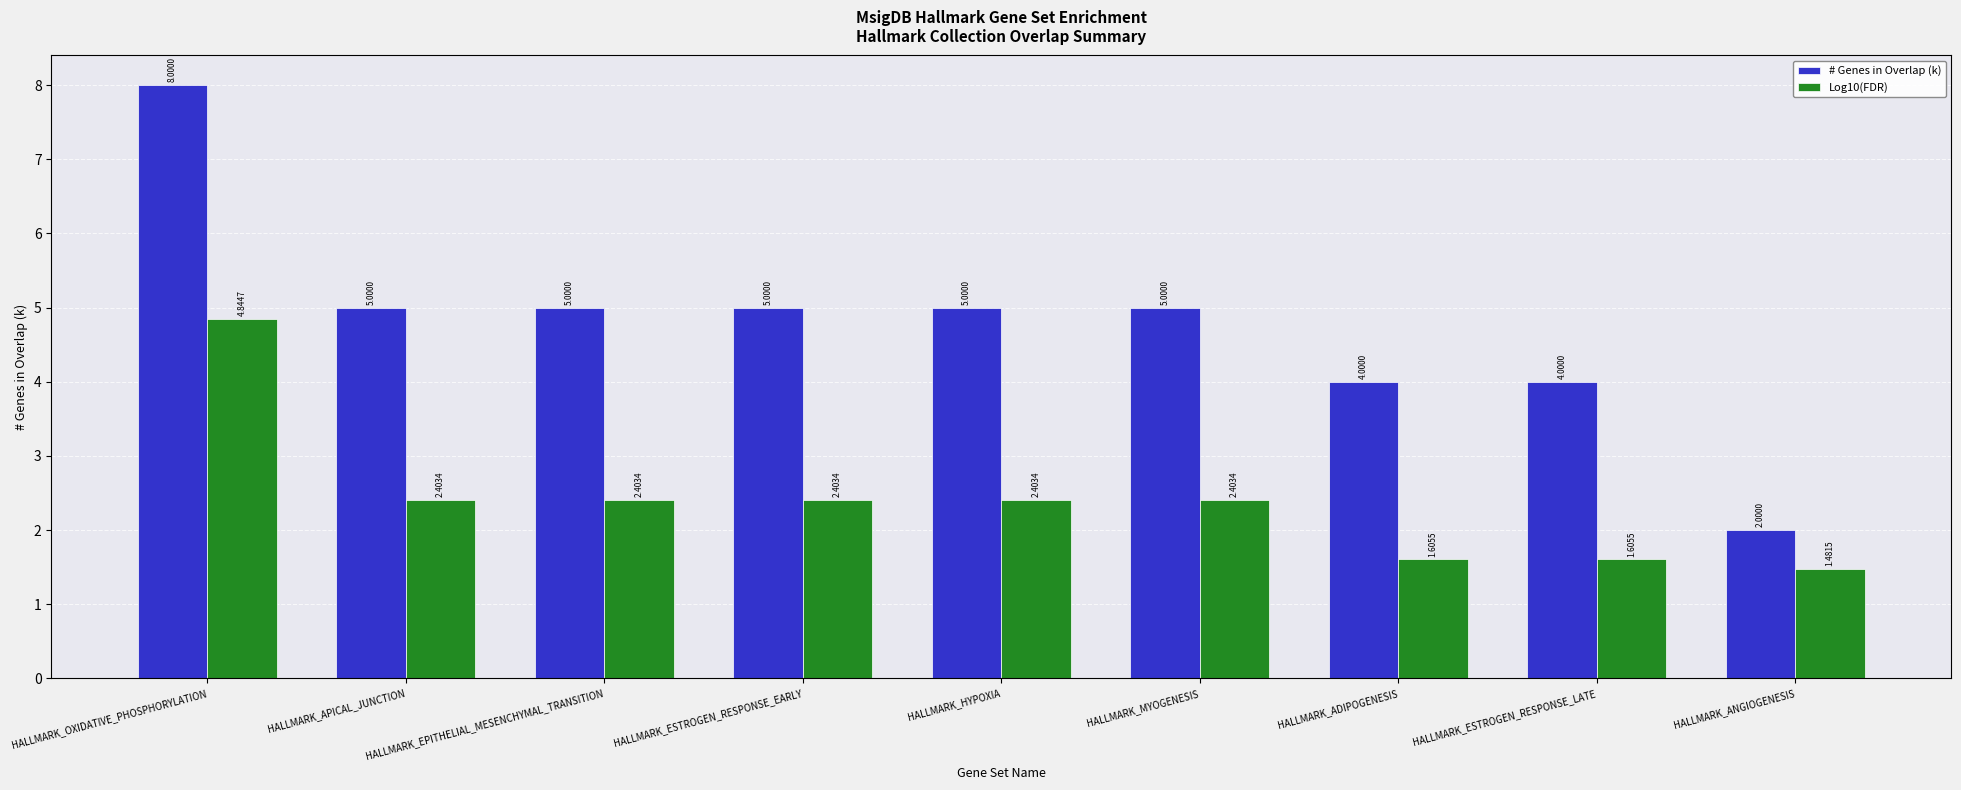

Where does the # Genes in Overlap (k) series first go above 5?

HALLMARK_OXIDATIVE_PHOSPHORYLATION